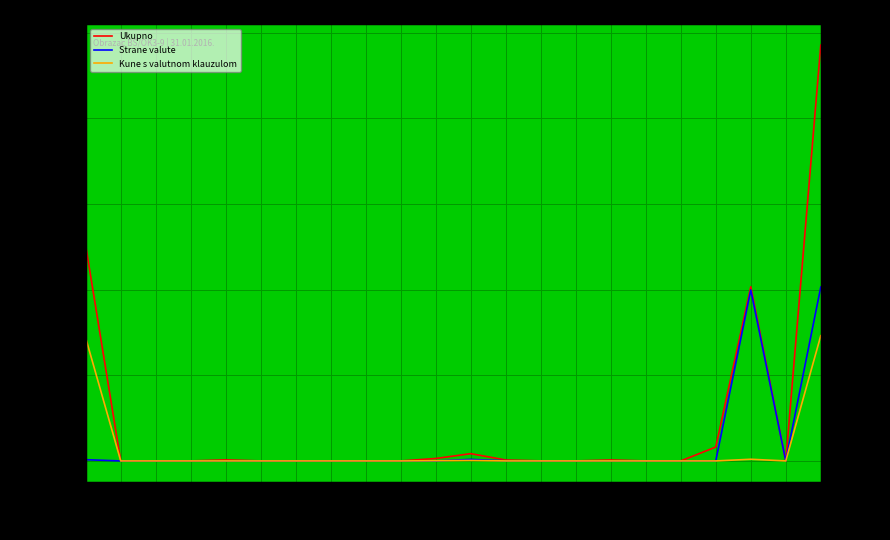

How many distinct data groups are displayed?

3